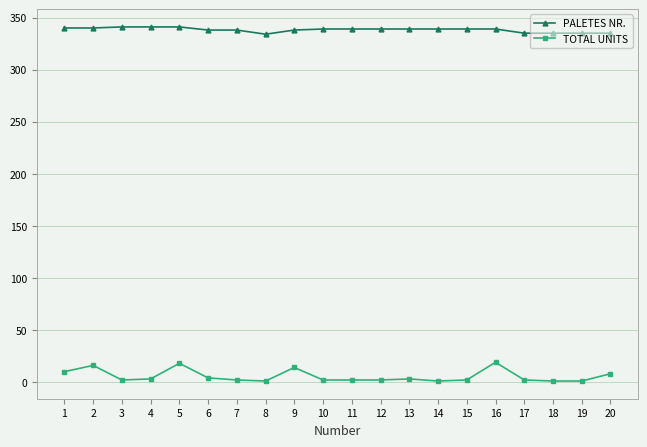

What are all the series names shown in the legend?

PALETES NR., TOTAL UNITS